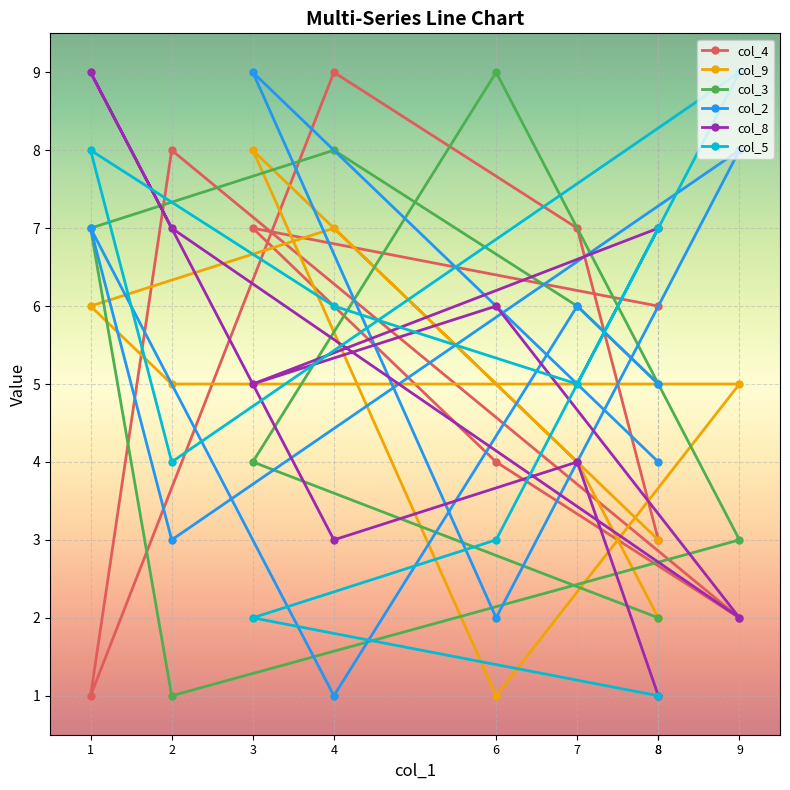

Reading right to left, extract all data points from this chart.

col_4: 3	7	9	1	8	2	4	7	6
col_9: 2	4	7	6	5	5	1	8	3
col_3: 5	6	8	7	1	3	9	4	2
col_2: 5	6	1	7	3	8	2	9	4
col_8: 1	4	3	9	7	2	6	5	7
col_5: 7	5	6	8	4	9	3	2	1